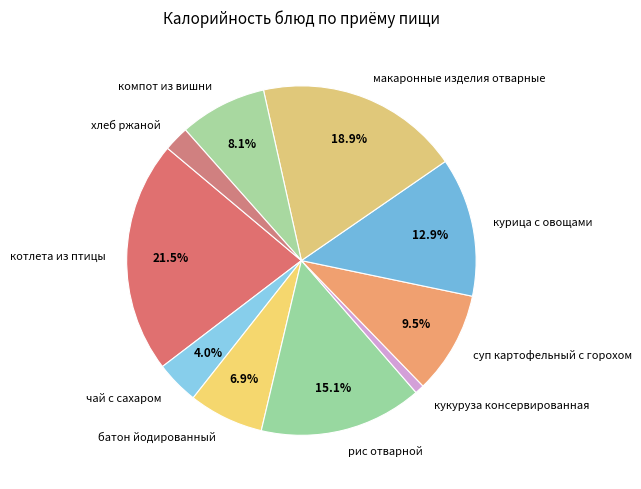

Between батон йодированный and суп картофельный с горохом, which is larger?

суп картофельный с горохом